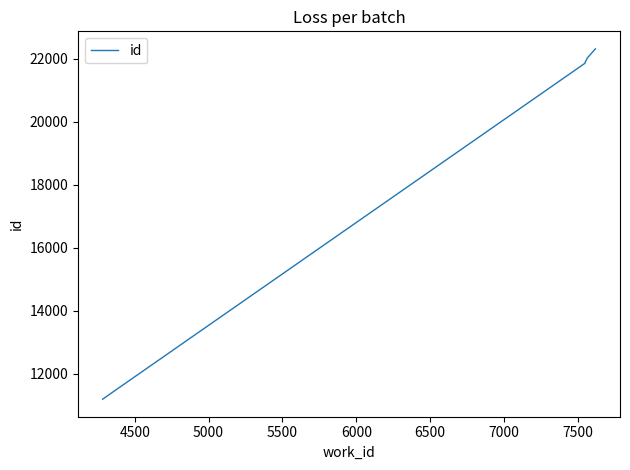

What is the maximum value shown in the chart?

22306